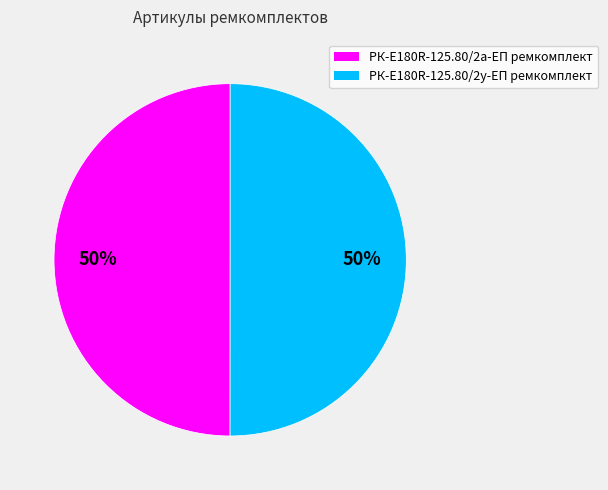

What is the ratio of the value at РК-E180R-125.80/2а-ЕП ремкомплект to the value at РК-E180R-125.80/2у-ЕП ремкомплект?

1.0